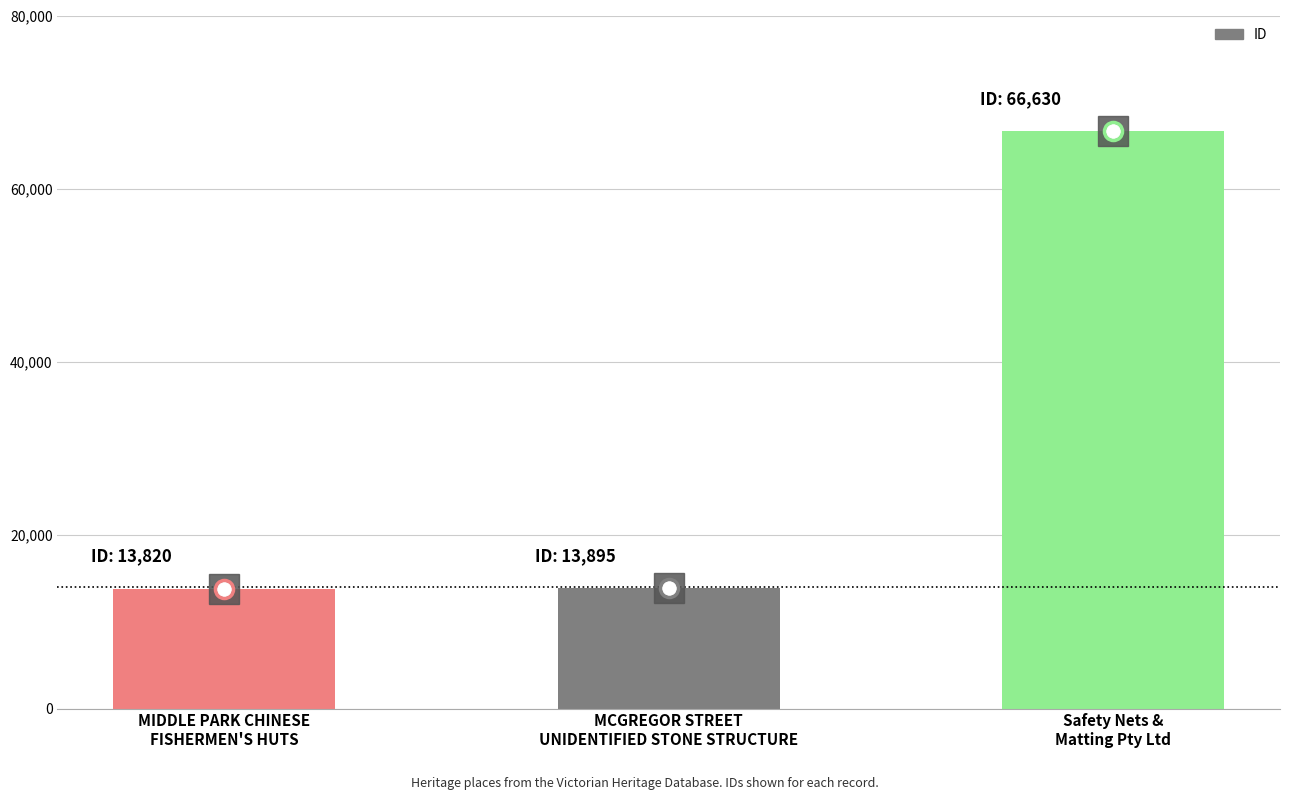

What is the maximum value shown in the chart?

66630